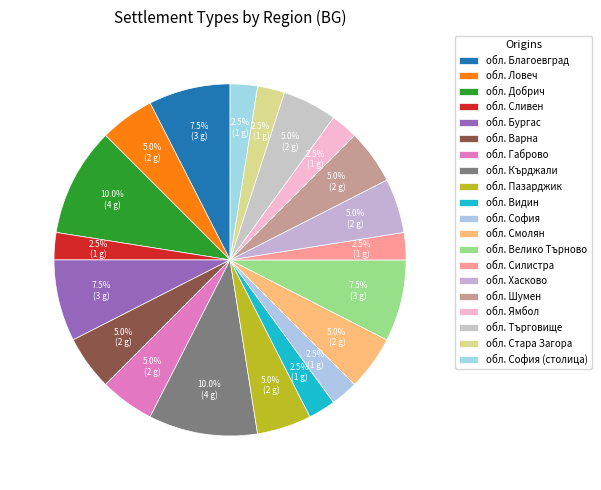

Which slice is the largest?

обл. Добрич